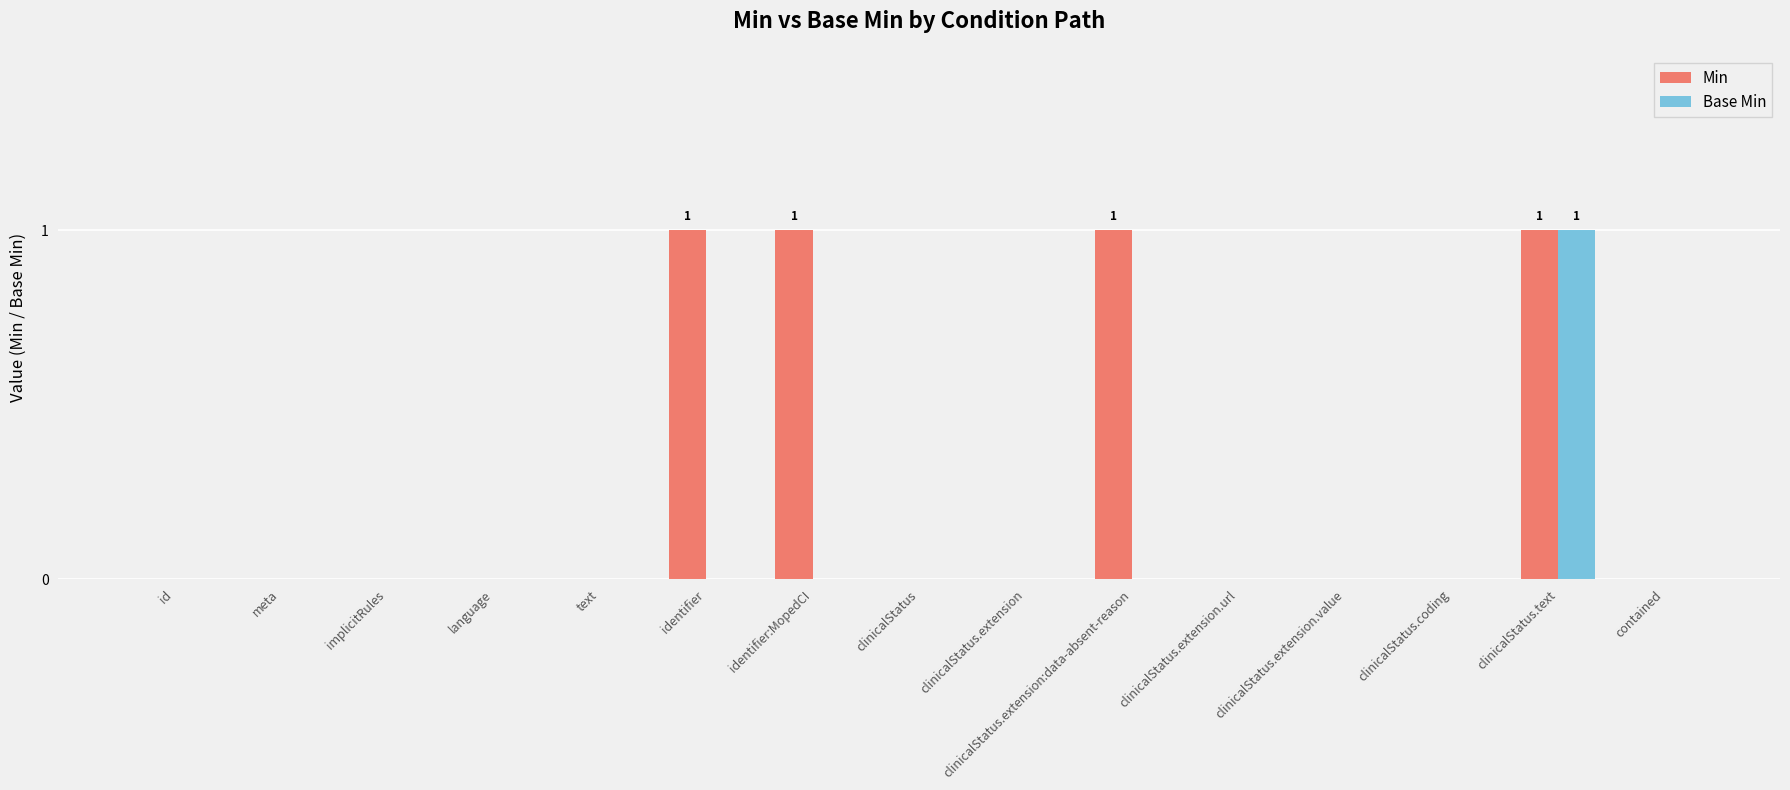

Which series has the largest total across all categories?

Min